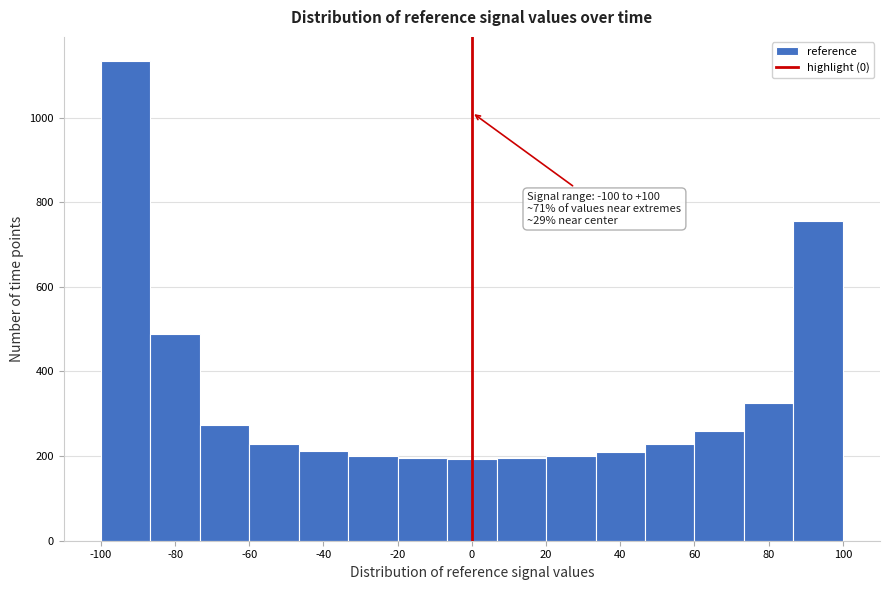

Which range on the x-axis has the tallest bar?

-100 to -86